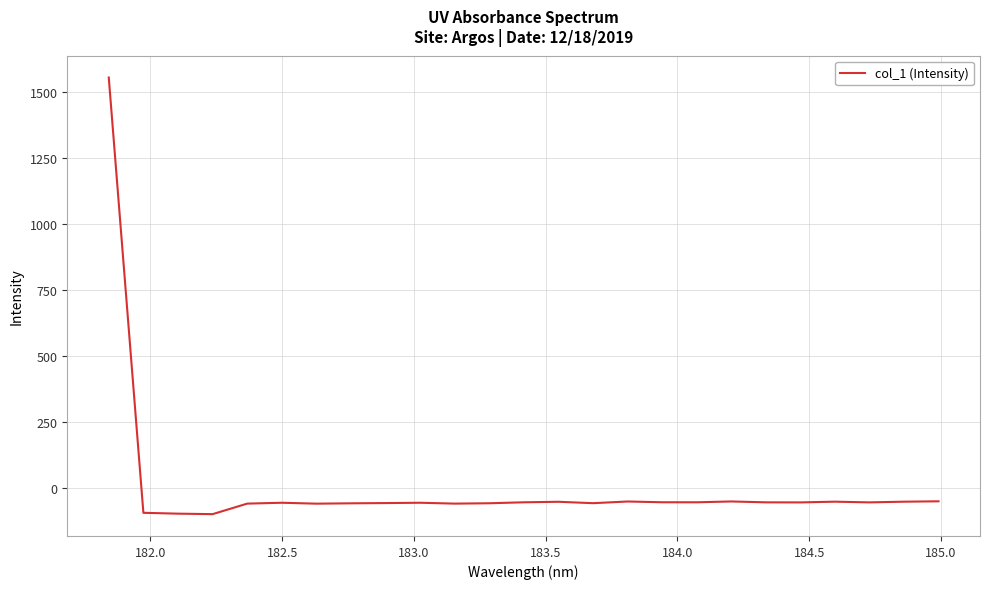

What is the smallest value displayed?

-99.7